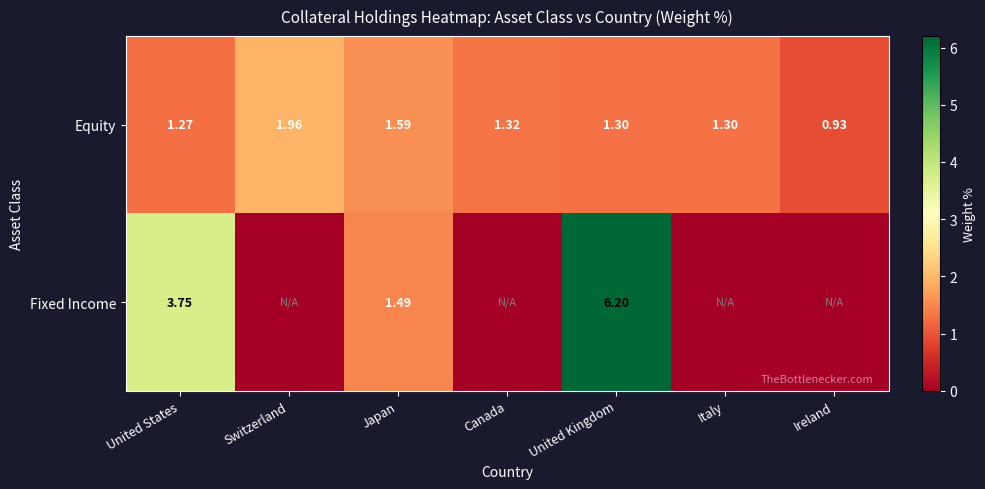

Where does the Equity series first go above 1?

United States